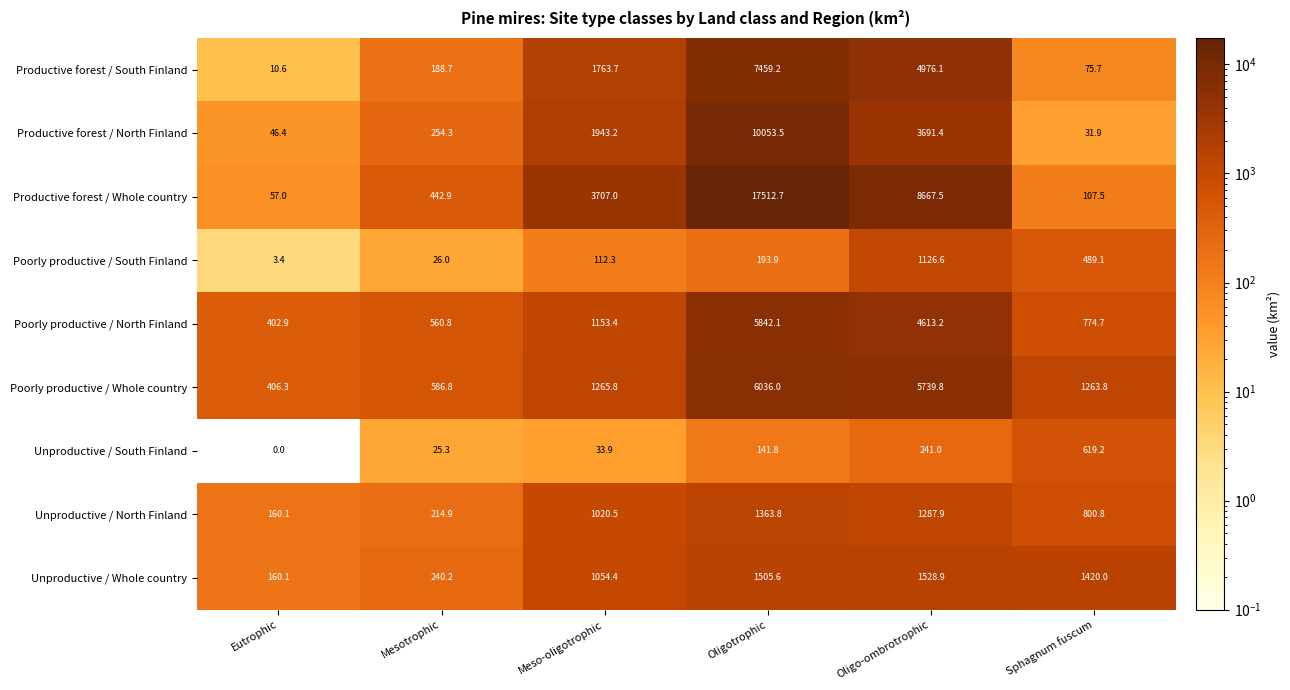

Which series has the widest spread of values?

Productive forest / Whole country